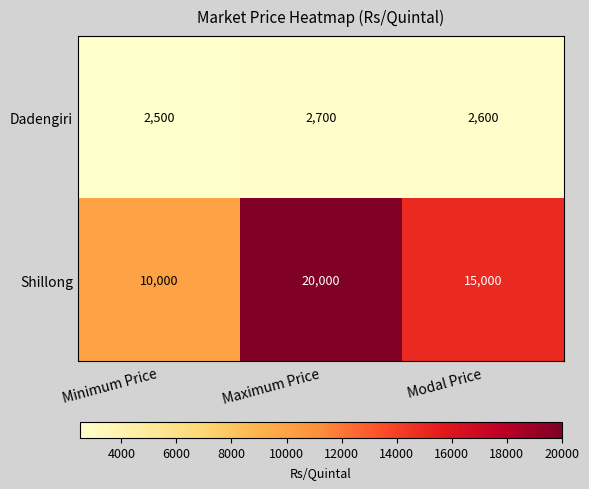

The value of Dadengiri at Modal Price is 2600. True or false?

True